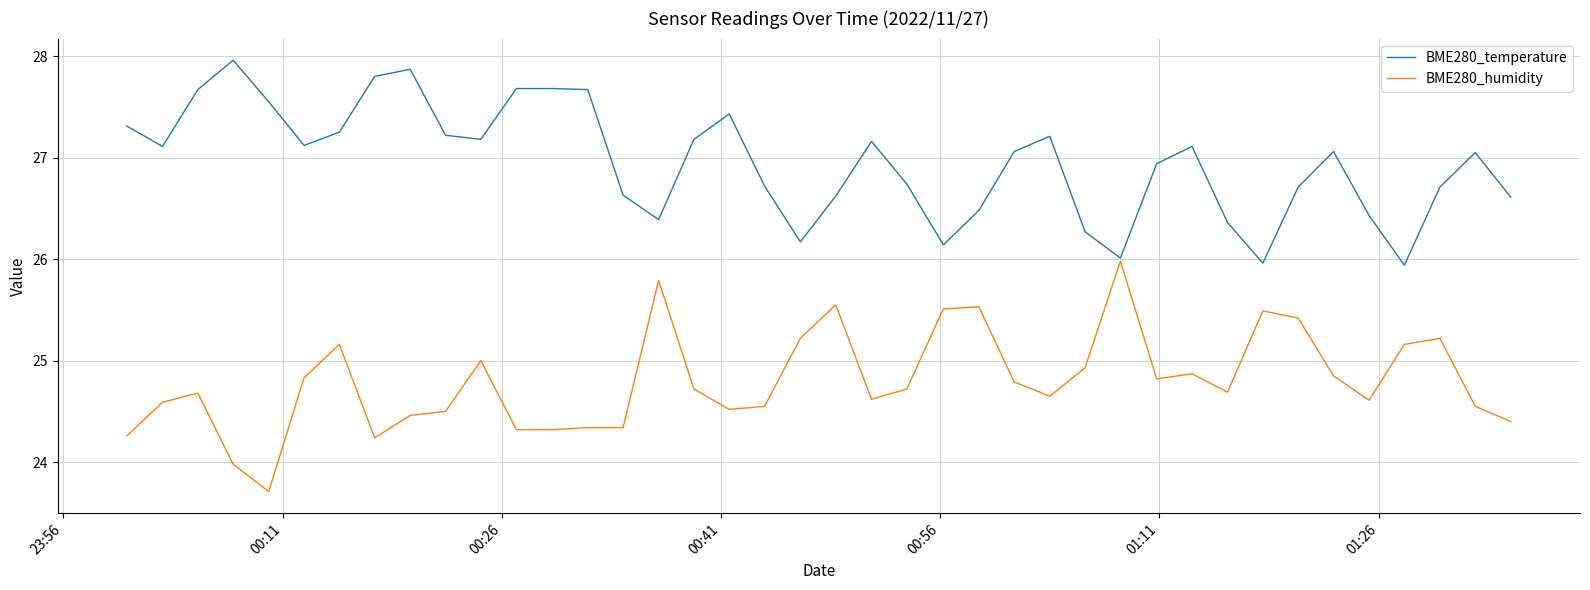

What is the maximum value shown in the chart?

28.0